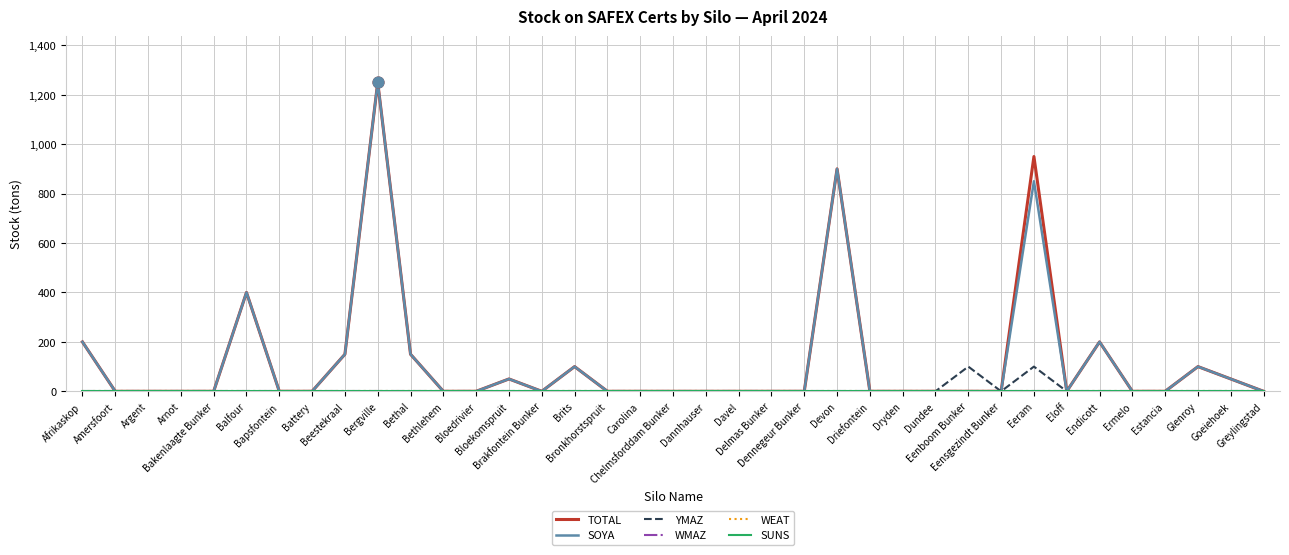

At how many categories does at least one series exceed 1242?

1